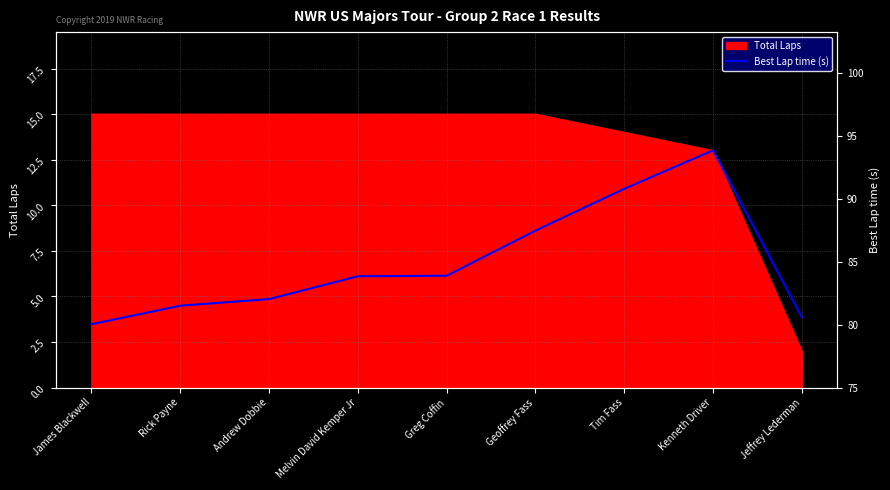

What is the label of the 8th point from the left?

Kenneth Driver